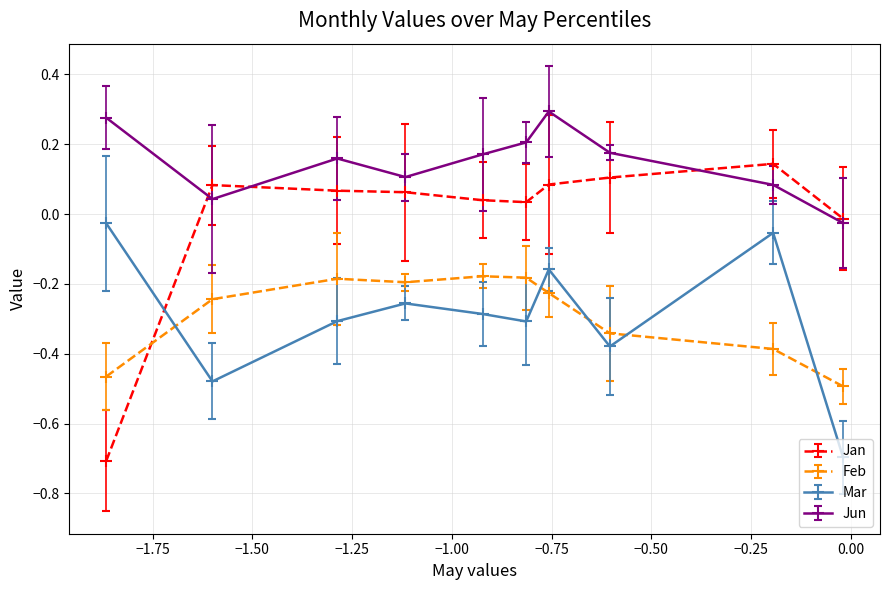

In Jun, how many points are lower than both neighbors (excluding endpoints)?

2